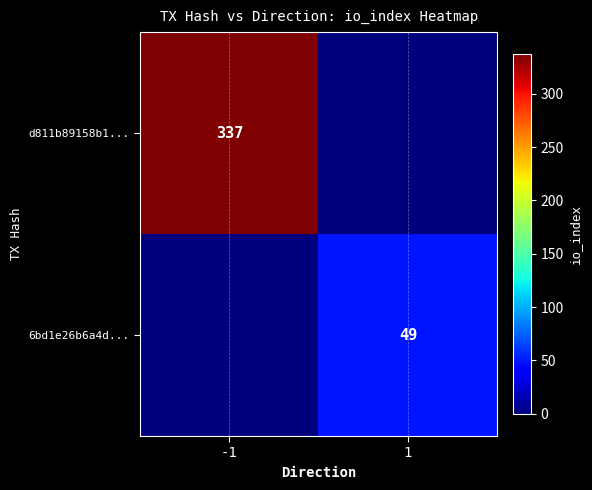

True or false: 6bd1e26b6a4d... has a value of 20 at 1.

False